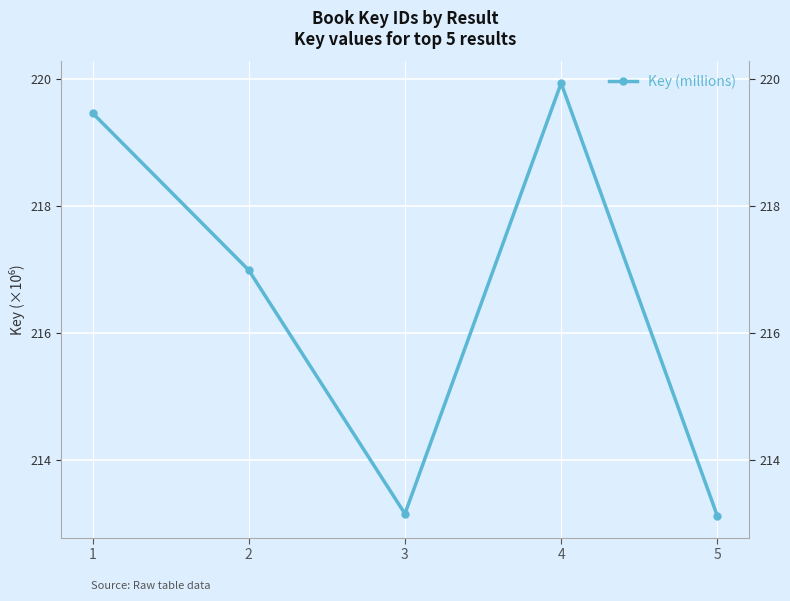

How many data points are less than 216?

2